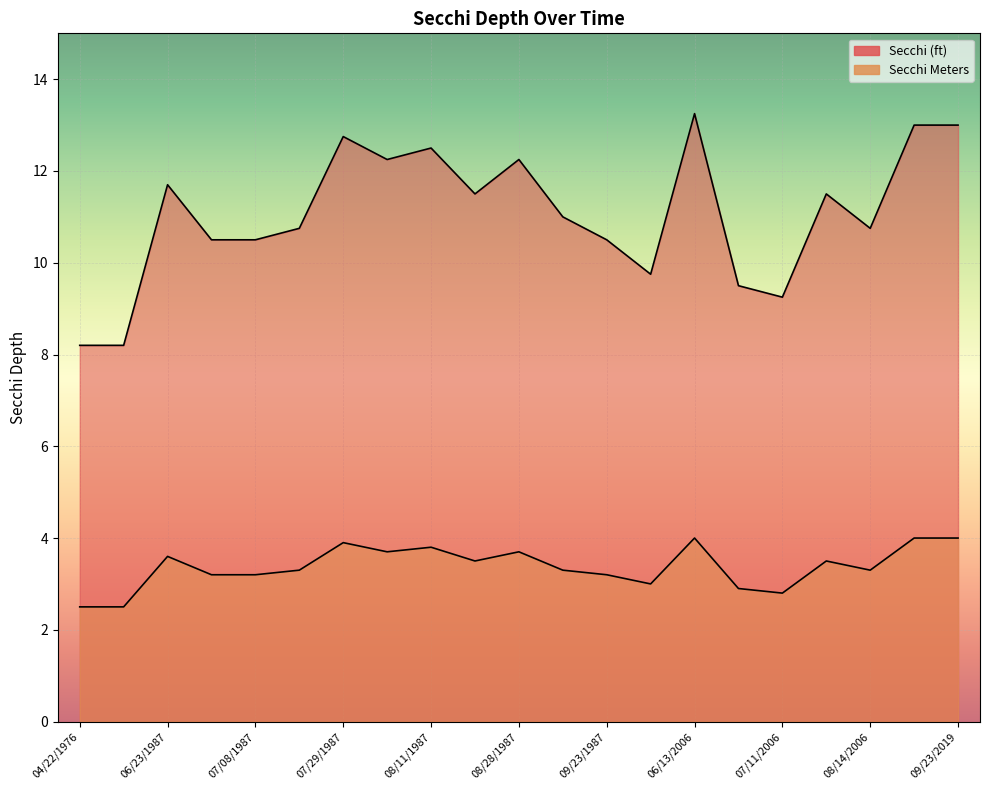

What is the label of the 18th point from the left?

07/29/2006